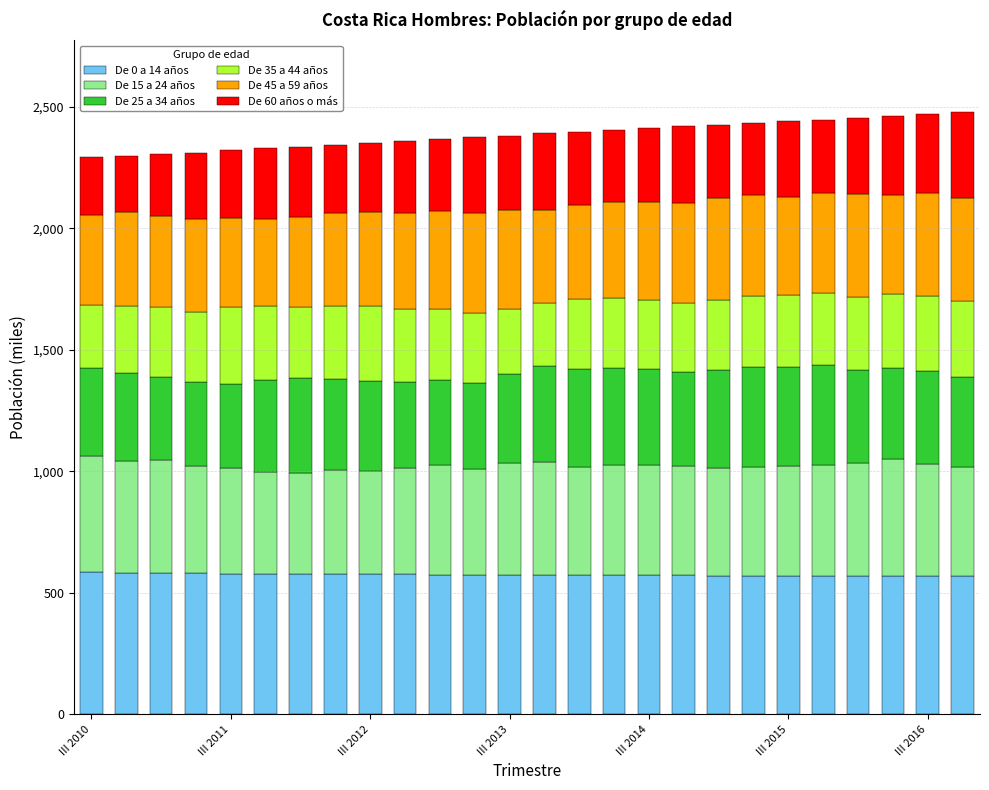

What is the average value of the De 0 a 14 años series?

574.9